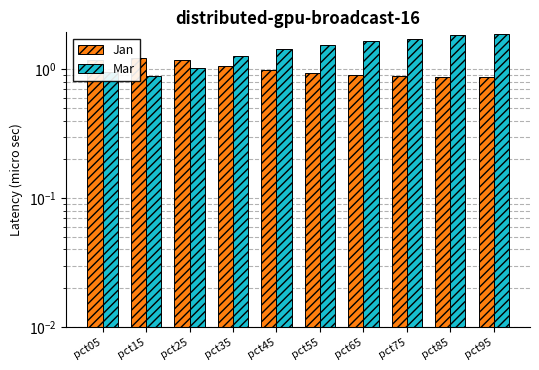

Reading left to right, extract all data points from this chart.

Jan: 1.2	1.2	1.2	1.1	1.0	0.9	0.9	0.9	0.9	0.9
Mar: 1.0	0.9	1.0	1.3	1.4	1.6	1.7	1.7	1.8	1.9